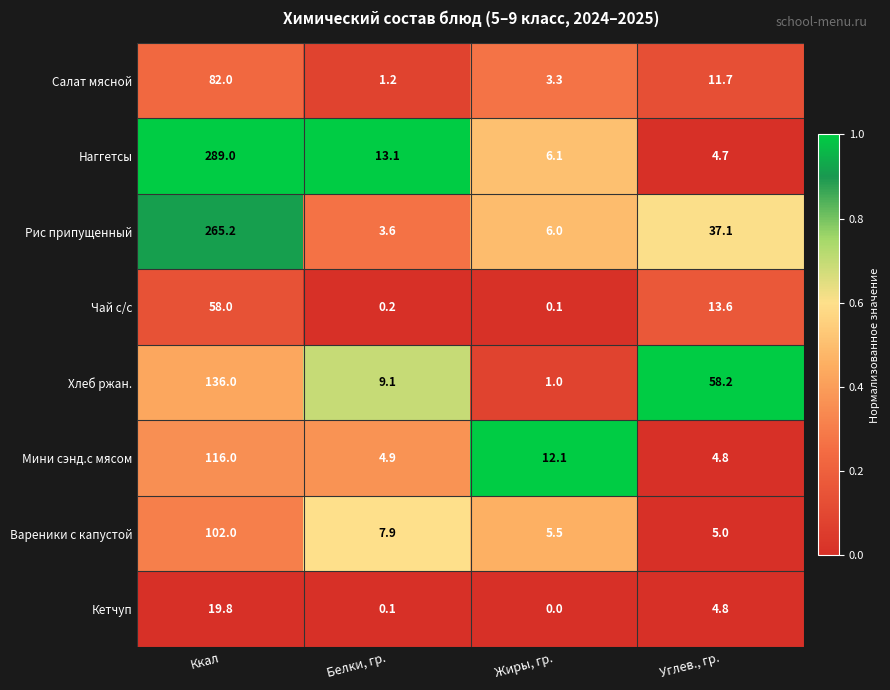

List the series in order of their peak value, lowest first.

Кетчуп, Чай с/с, Салат мясной, Вареники с капустой, Мини сэнд.с мясом, Хлеб ржан., Рис припущенный, Наггетсы